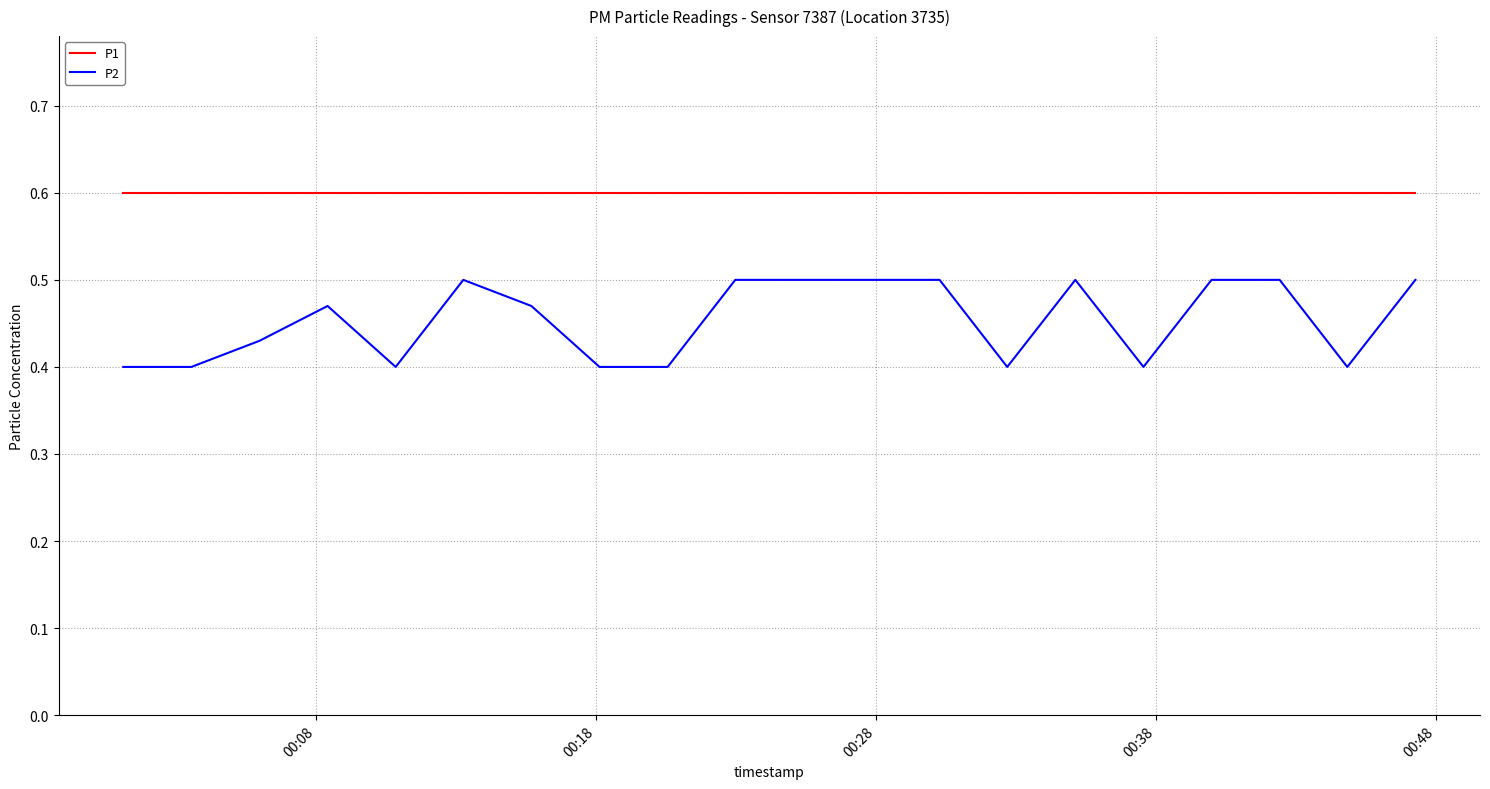

True or false: P1 and P2 intersect in this chart.

False